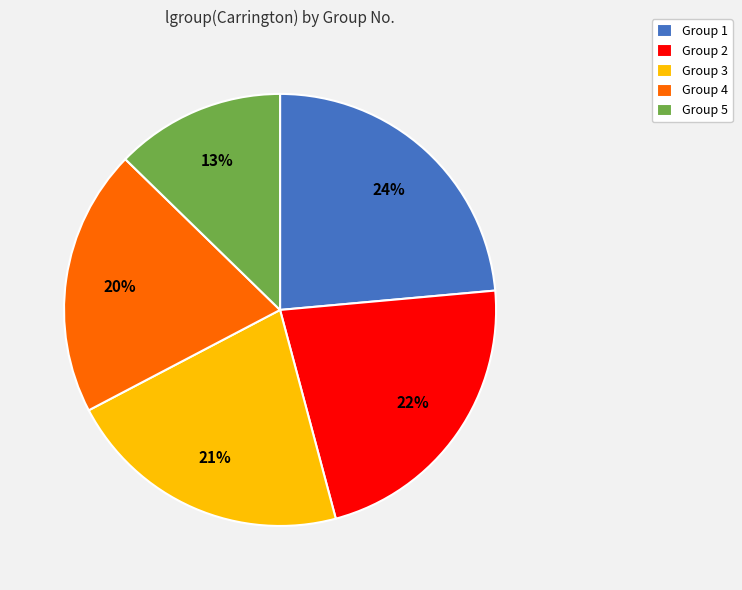

Count the number of slices in the pie.

5